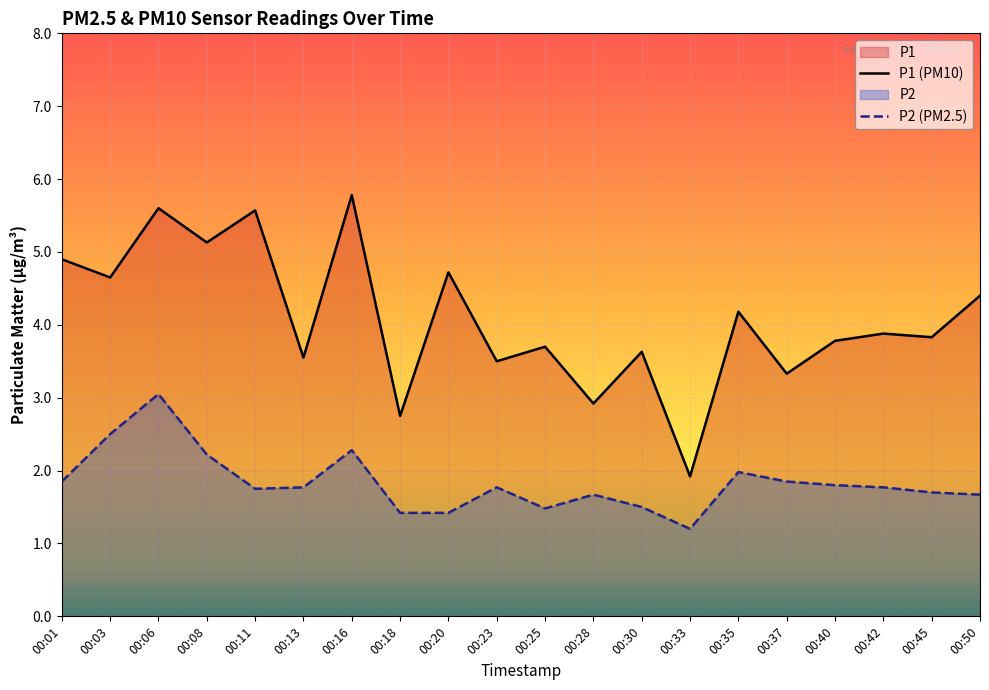

Read the P2 value at 00:28.

1.7